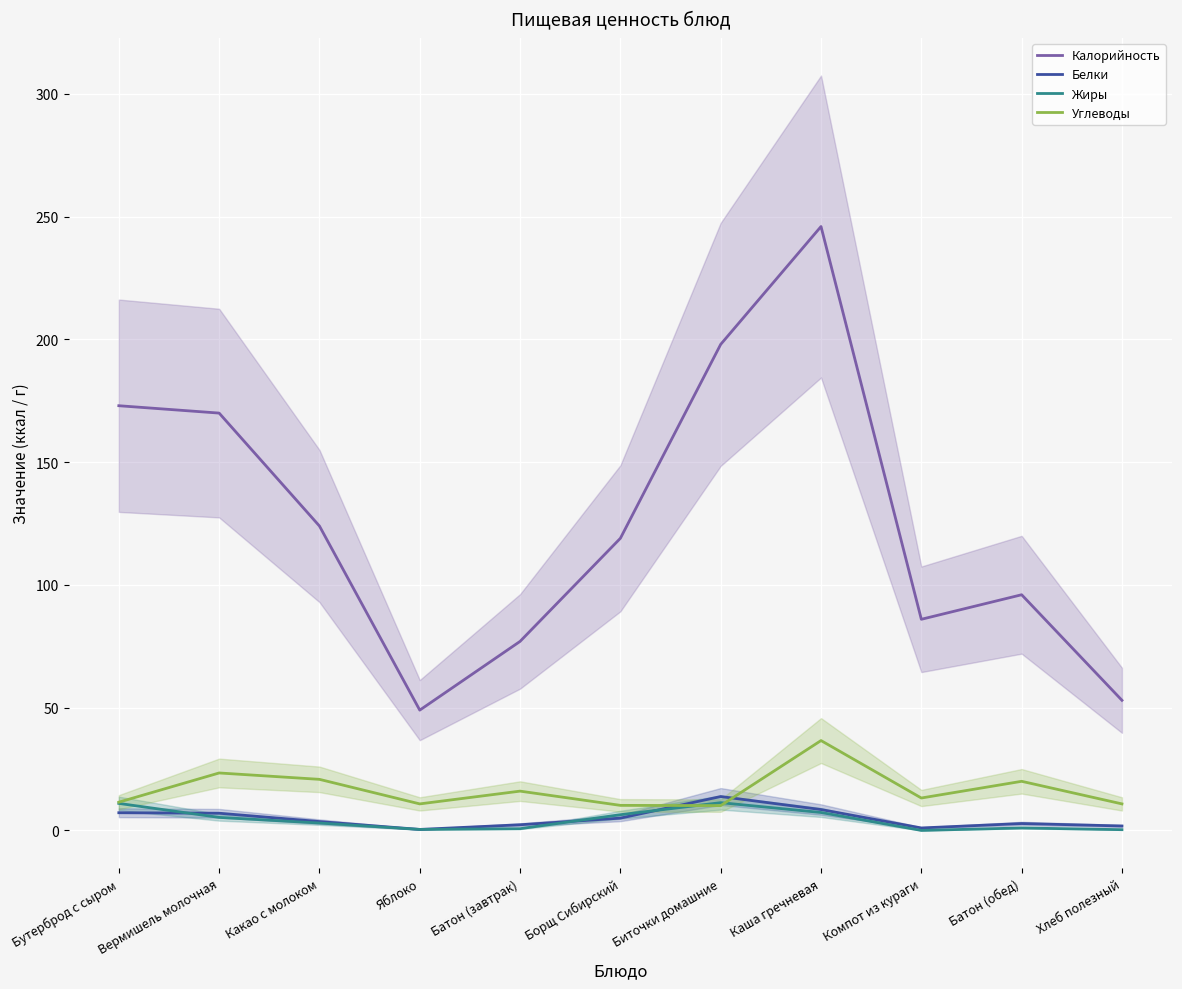

At which label is Жиры closest to 5?

Вермишель молочная